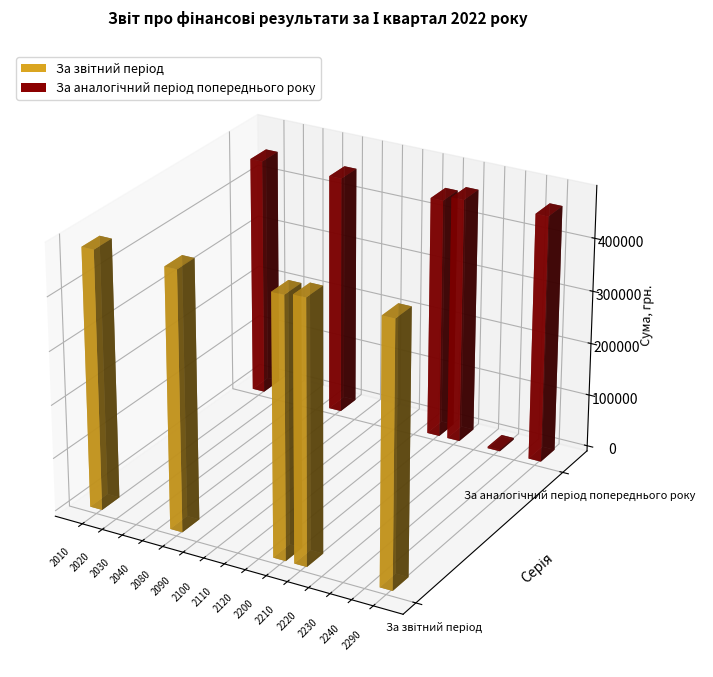

What is the difference between the maximum and second lowest values in the За аналогічний період попереднього року series?

466816